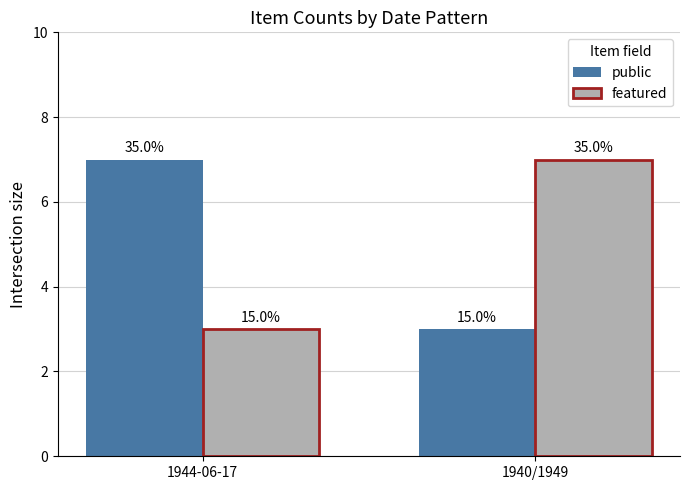

What is the value of the featured bar at the 1st from the left?

3